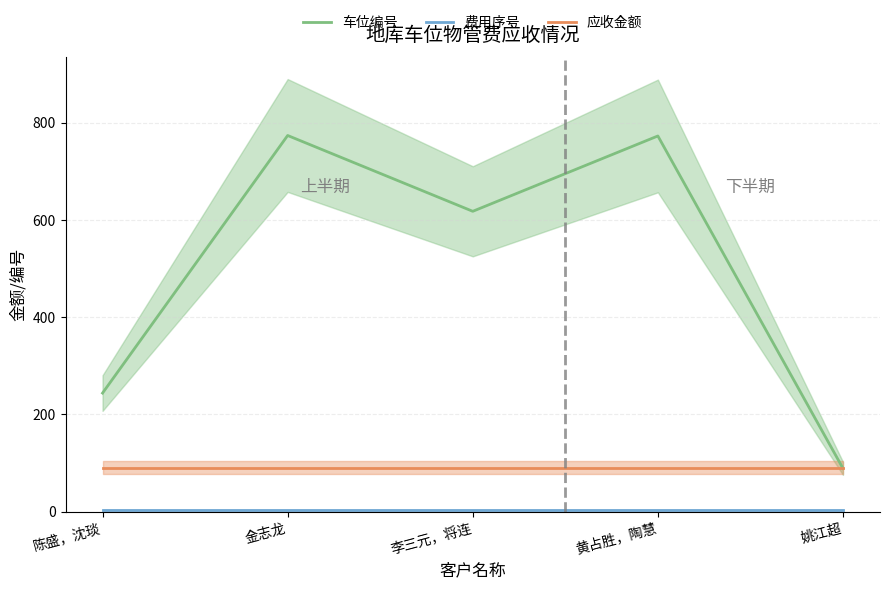

Is this an area chart (filled region under the line)?

No